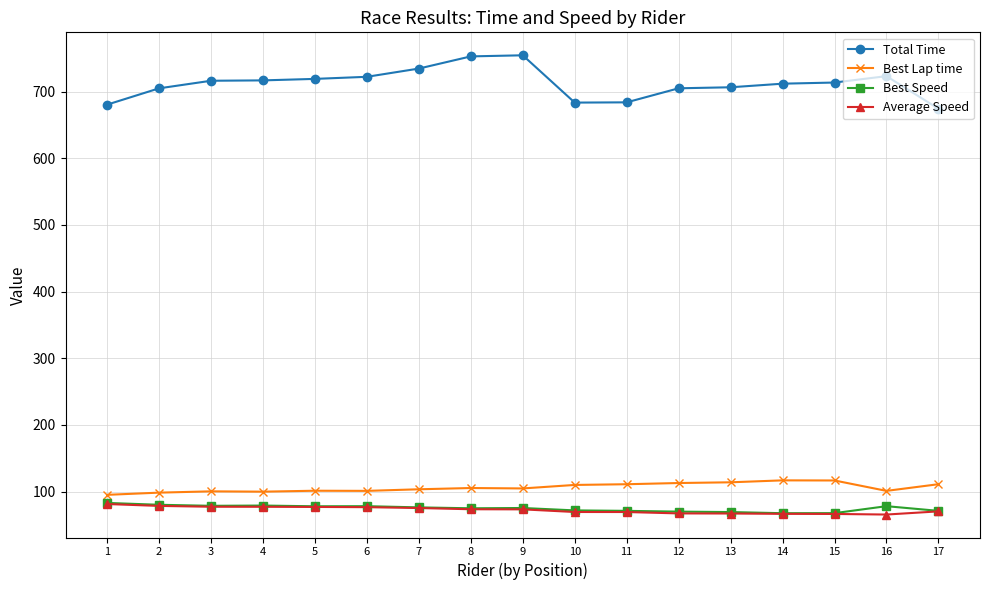

At which label does Total Time first exceed 713?

3